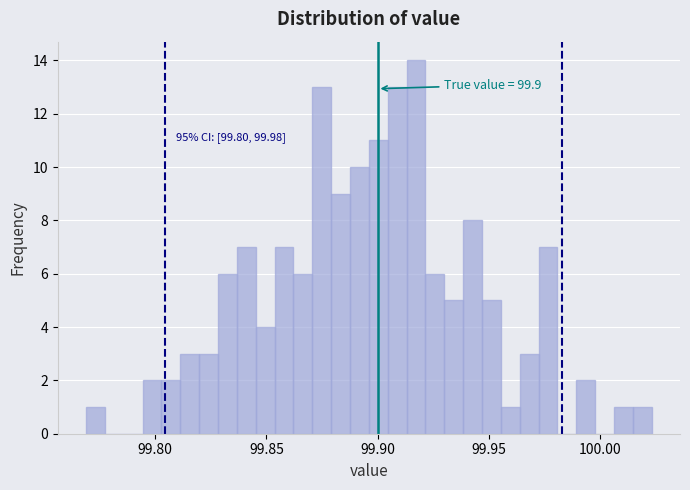

Read against the x-axis, roughly where is the centre of the tallest bar?

99.915